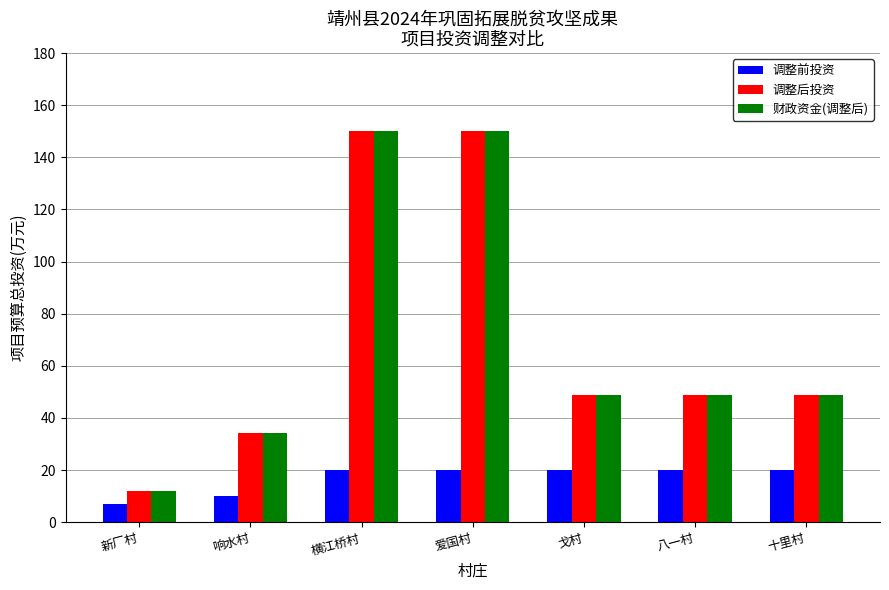

What position from the right is 戈村?

3